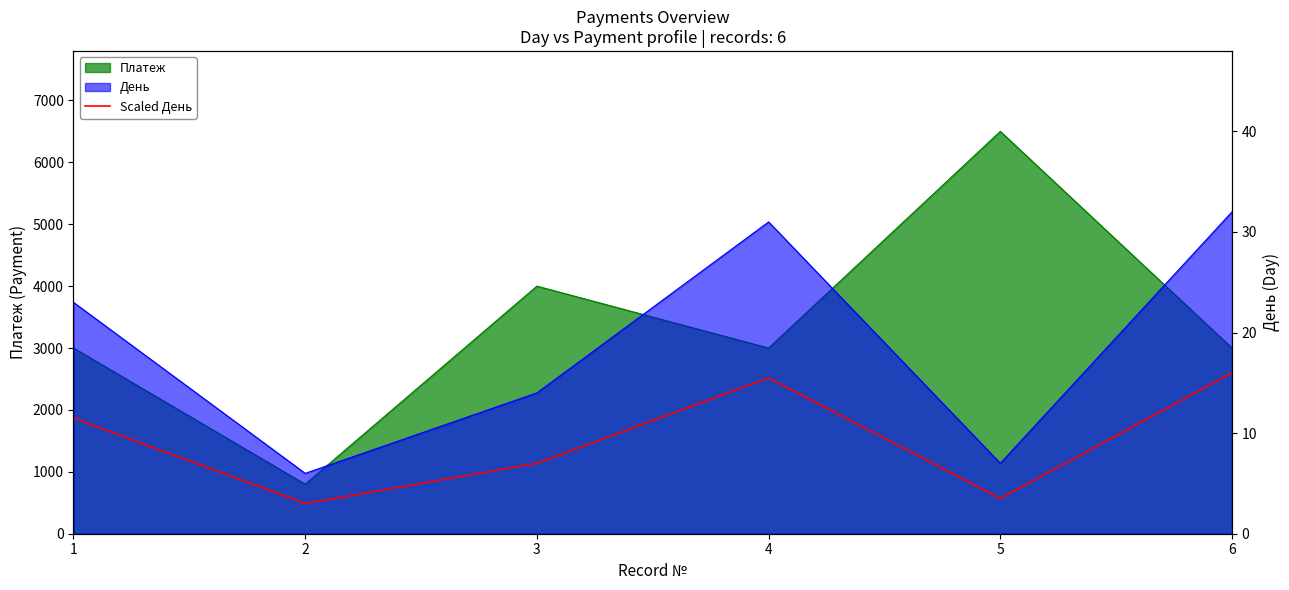

At which label is the value closest to 9?

3